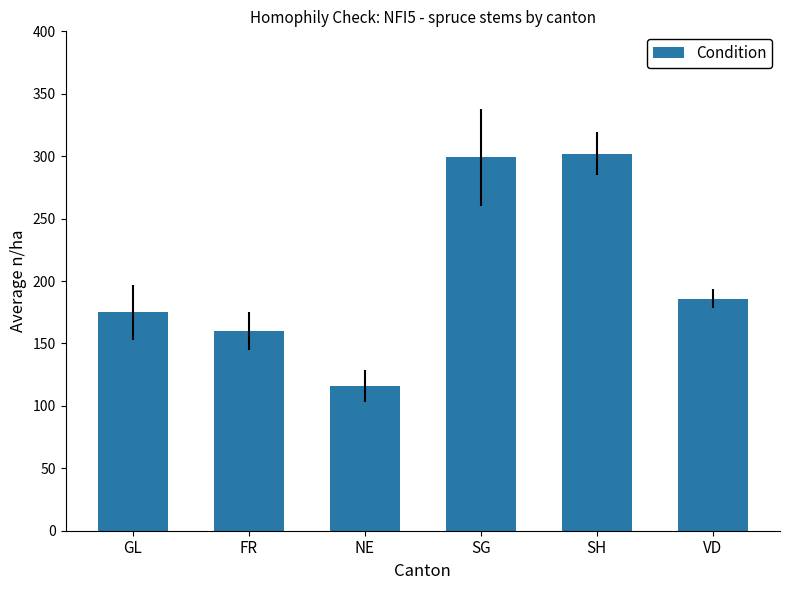

What position from the left is SG?

4